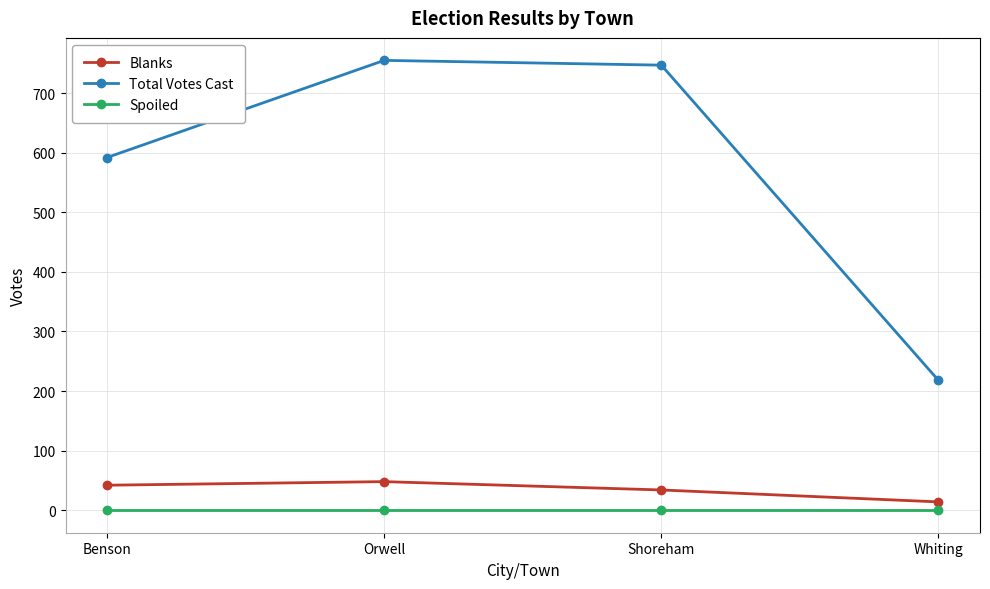

Is it true that Blanks equals 78 at Orwell?

False